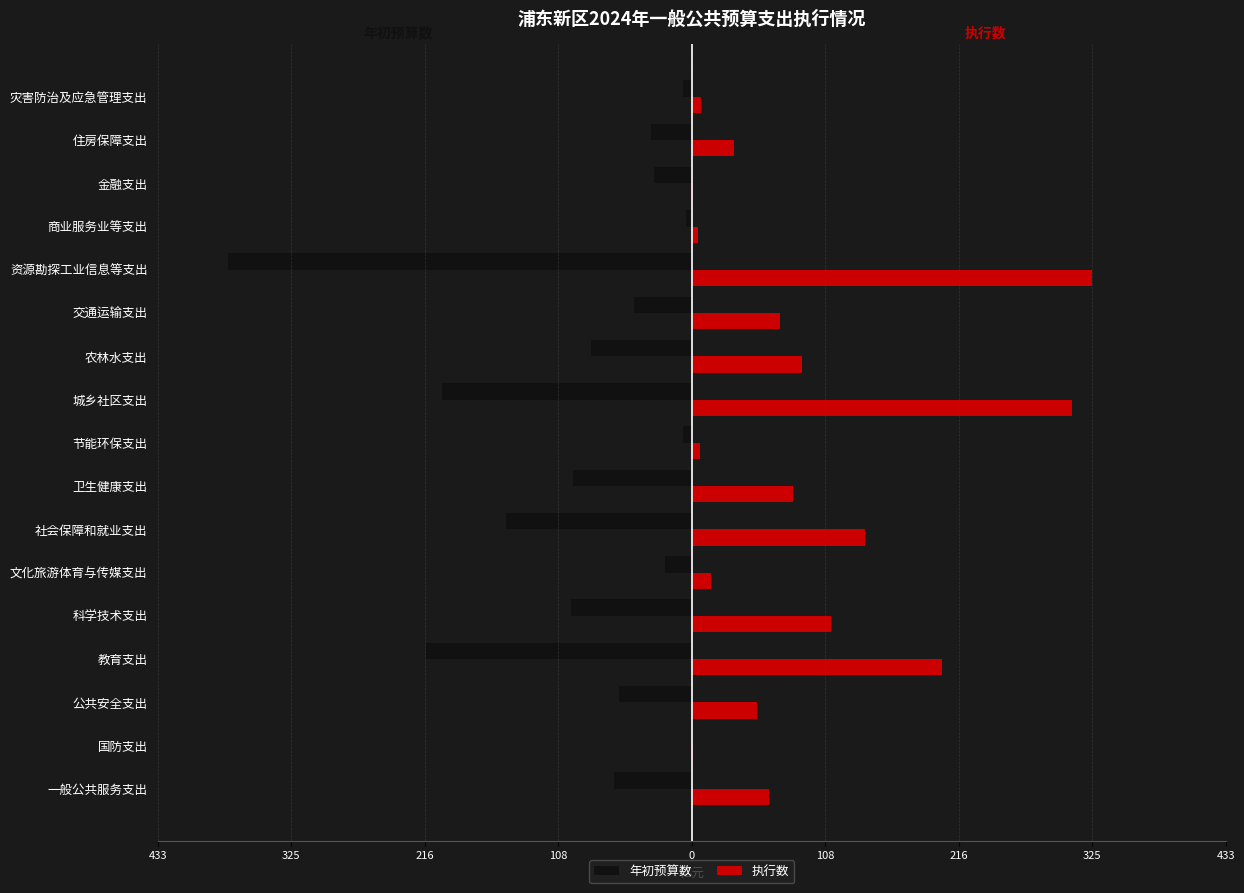

Which series has the largest range (max minus min)?

年初预算数